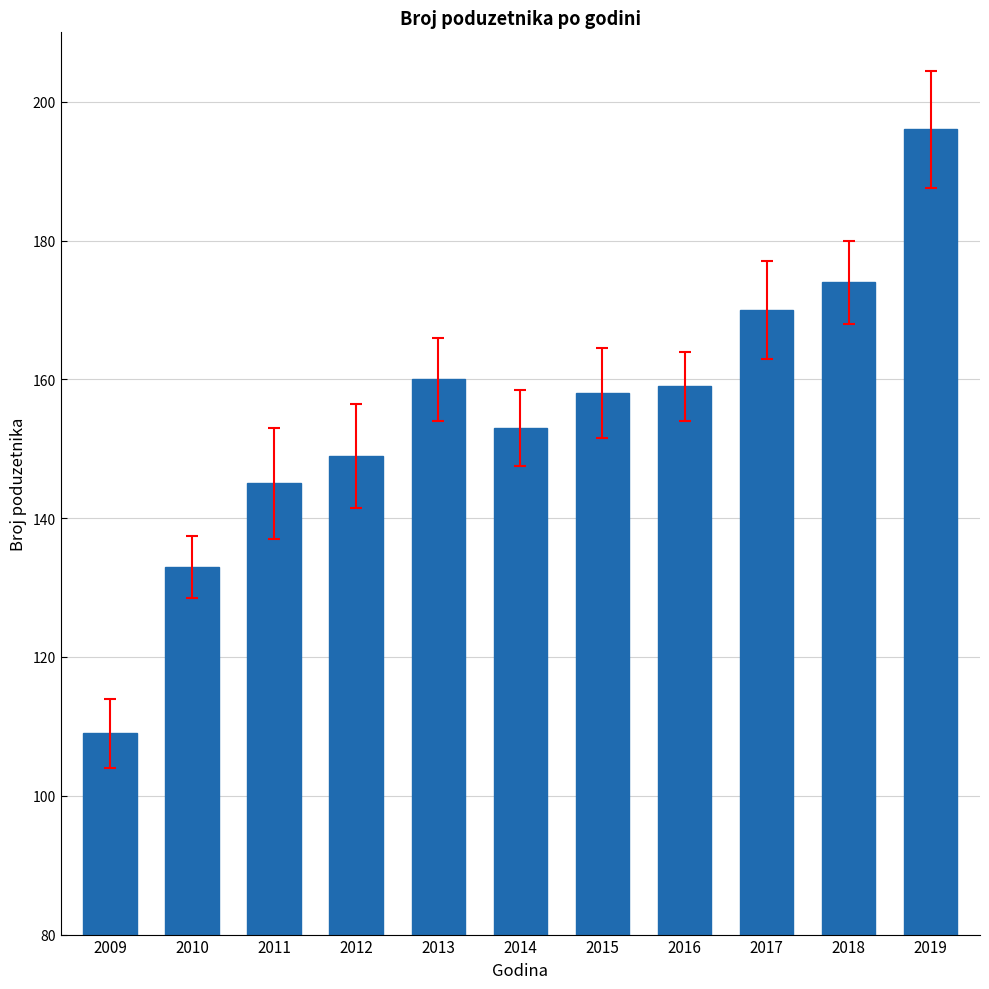

What is the ratio of the value at 2019 to the value at 2018?

1.1